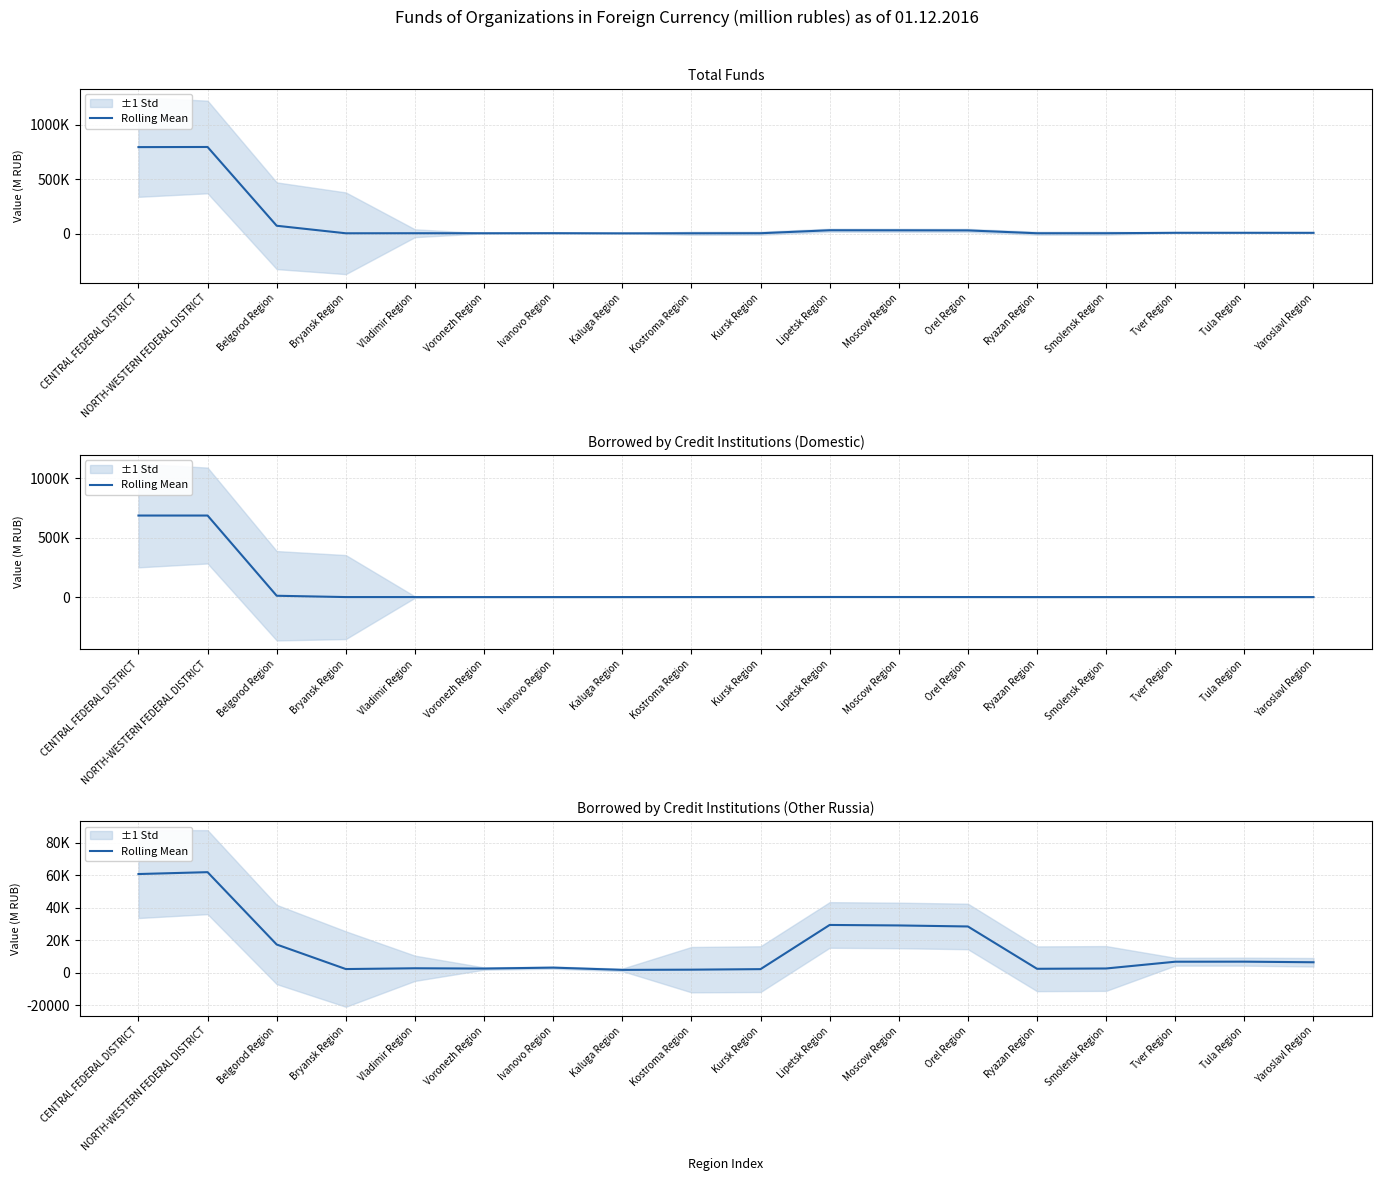

Is it true that the value at Belgorod Region is 9277.4?

False